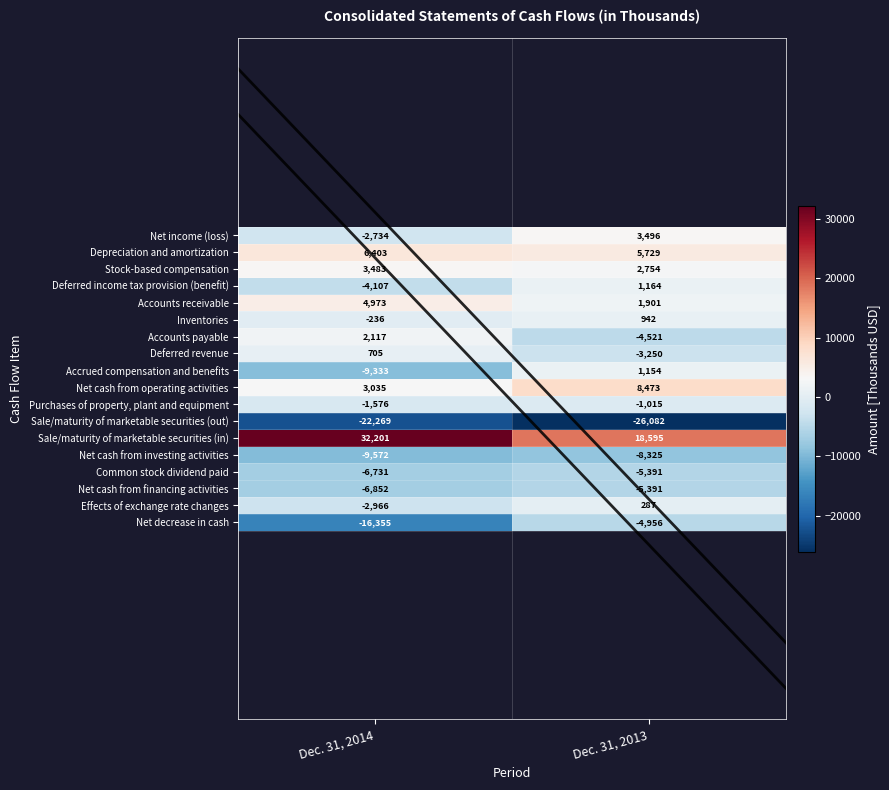

What is the average value of the Net cash from investing activities series?

-8948